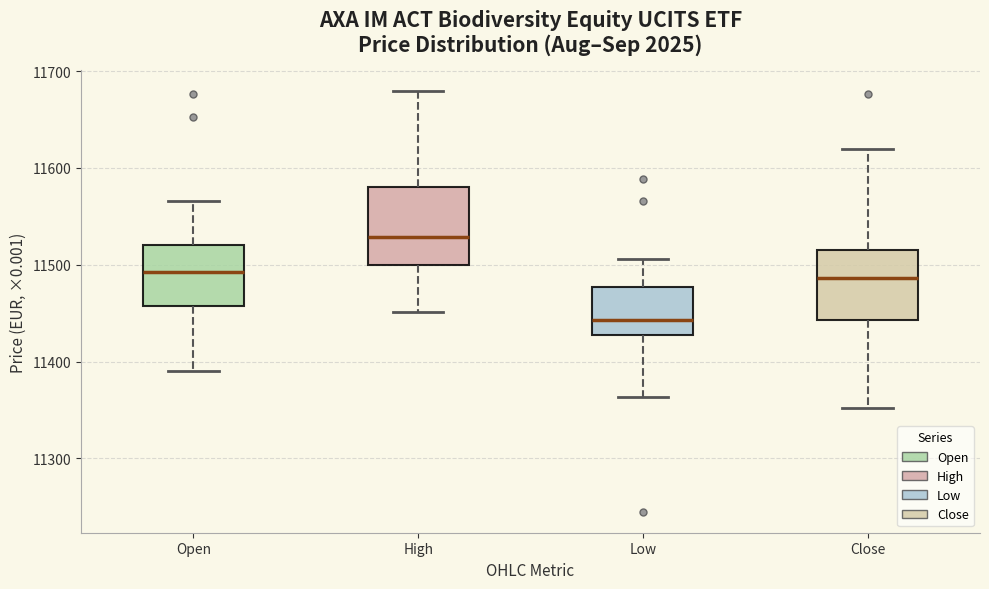

Reading left to right, read every box against the y-axis: the position of its median line, the range the box covers, and the ends of its whiskers. The values are not printed on the chart, so give them approximately, as read against the axis.

Open: median 11490, box 11460 to 11520, whiskers 11390 to 11570
High: median 11530, box 11500 to 11580, whiskers 11450 to 11680
Low: median 11440, box 11430 to 11480, whiskers 11360 to 11510
Close: median 11490, box 11440 to 11520, whiskers 11350 to 11620